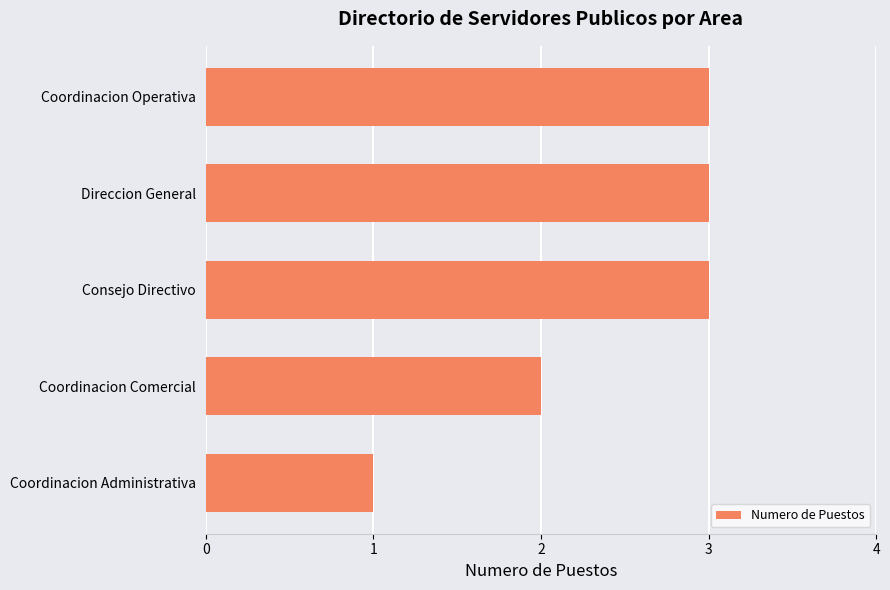

Is it true that the value at Consejo Directivo is 5?

False